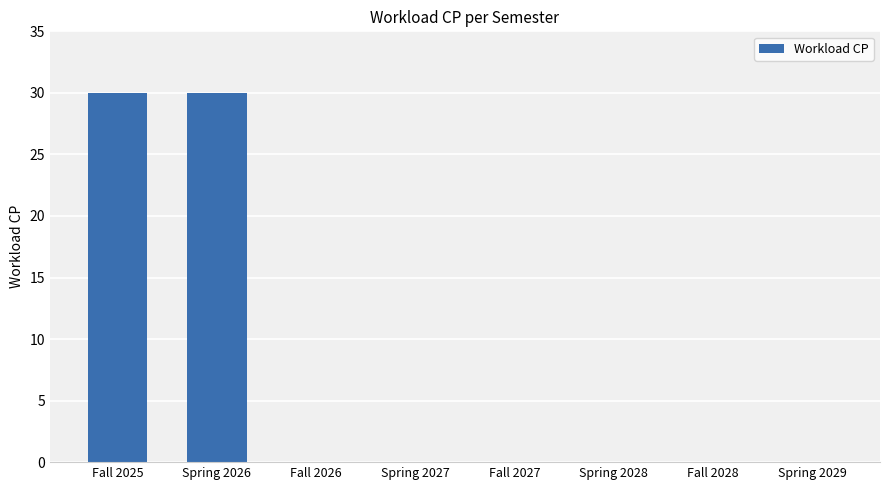

What is the sum of all values?

60